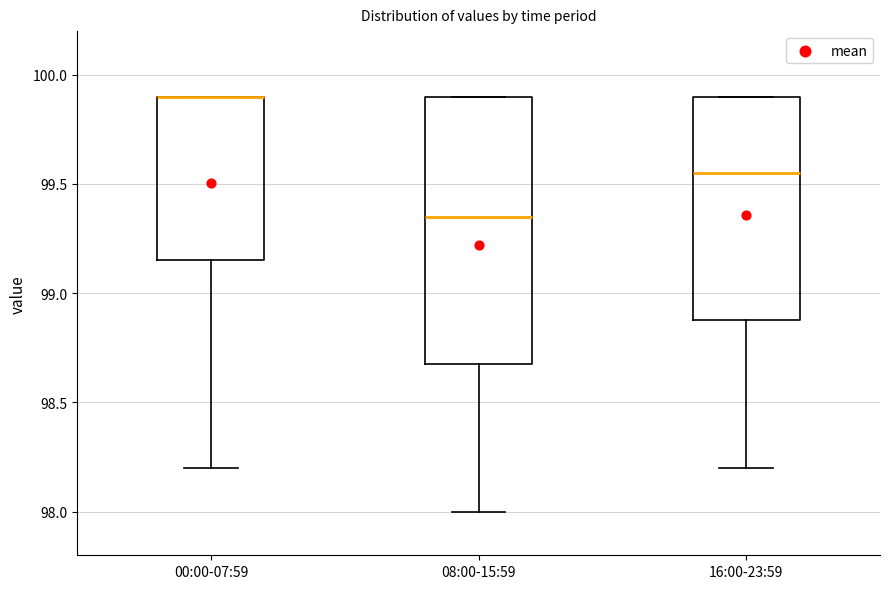

Reading left to right, read every box against the y-axis: the position of its median line, the range the box covers, and the ends of its whiskers. The values are not printed on the chart, so give them approximately, as read against the axis.

00:00-07:59: median 99.90 (drawn on the box's upper edge), box 99.15 to 99.90, whiskers 98.20 to 99.90
08:00-15:59: median 99.35, box 98.70 to 99.90, whiskers 98.00 to 99.90
16:00-23:59: median 99.55, box 98.90 to 99.90, whiskers 98.20 to 99.90